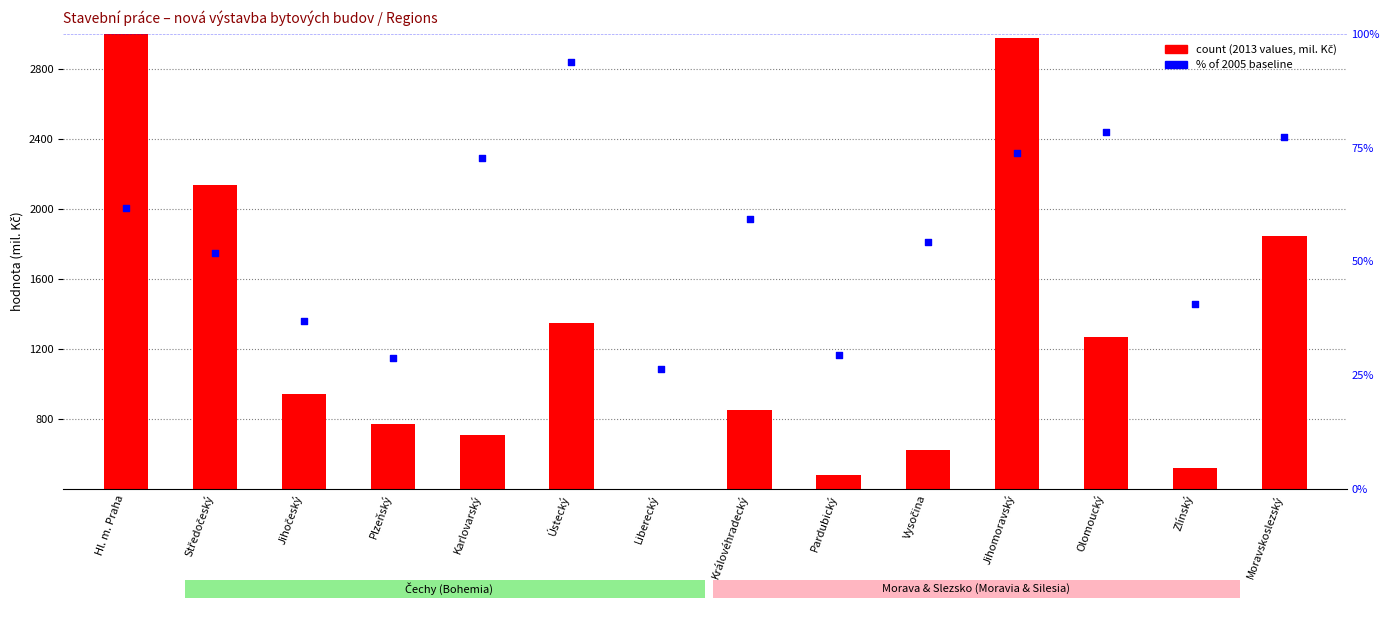

At how many categories does at least one series exceed 7907?

1